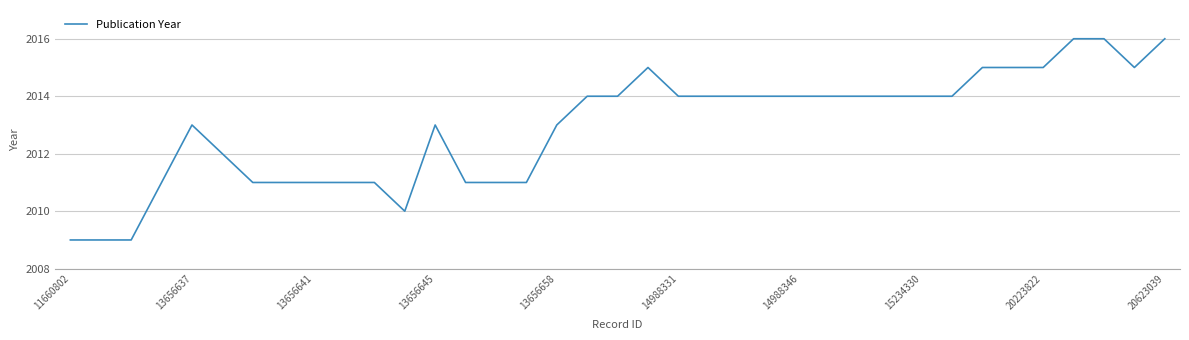

What is the smallest value displayed?

2009